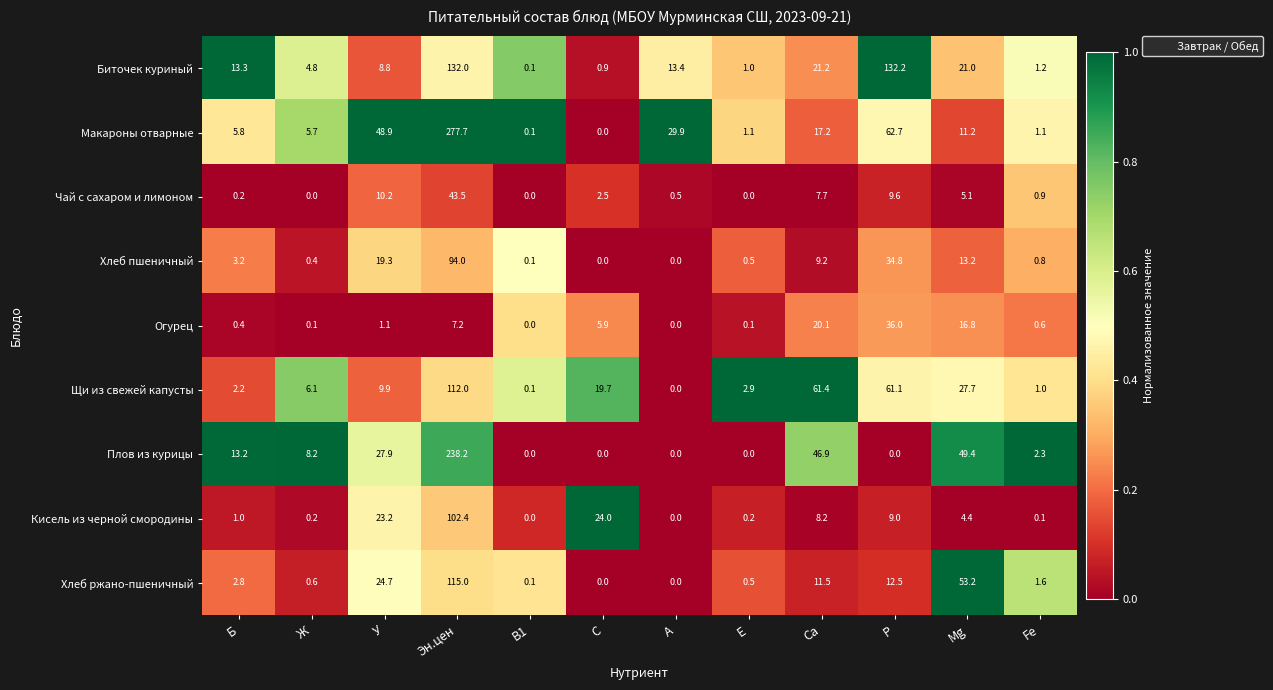

Rank the series at Са from highest to lowest value.

Щи из свежей капусты, Плов из курицы, Биточек куриный, Огурец, Макароны отварные, Хлеб ржано-пшеничный, Хлеб пшеничный, Кисель из черной смородины, Чай с сахаром и лимоном